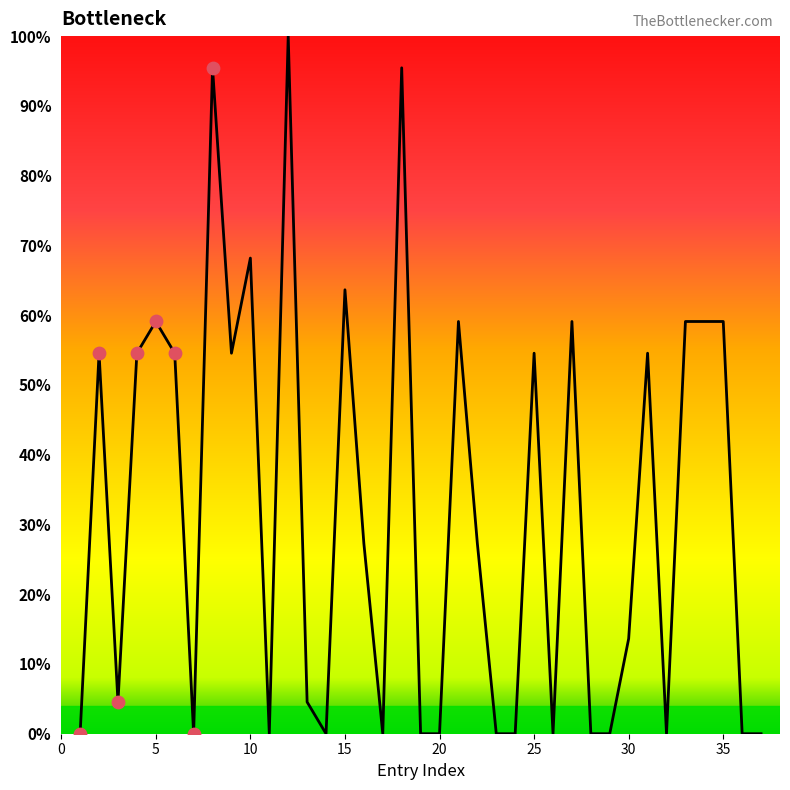

What is the difference between the maximum and minimum values?

100.0